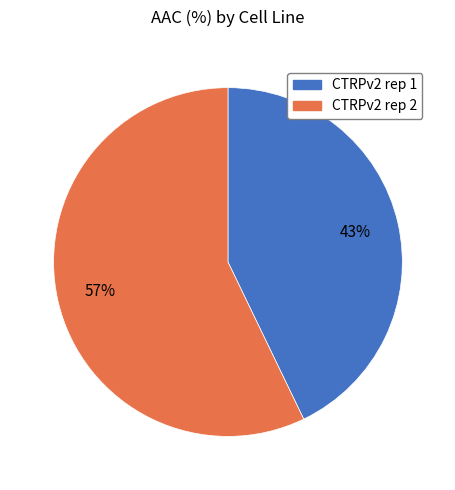

Approximately how many times larger is the value at CTRPv2 rep 2 compared to CTRPv2 rep 1?

1.3